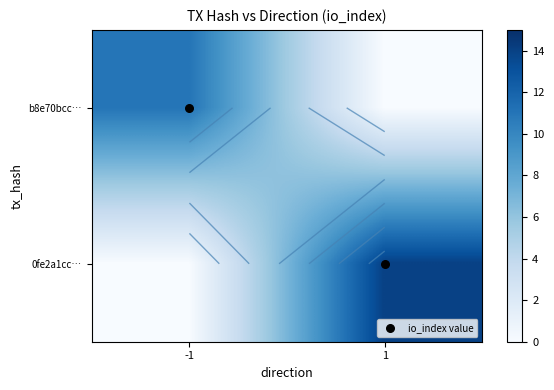

Which has a higher value, 1 or -1?

1